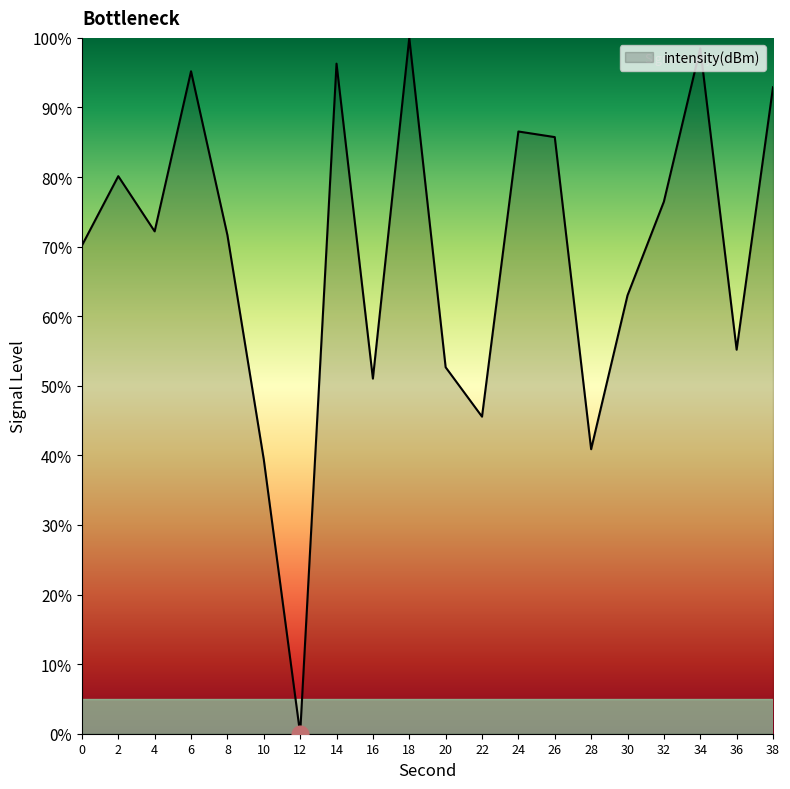

Which category has the highest value across all series?

18